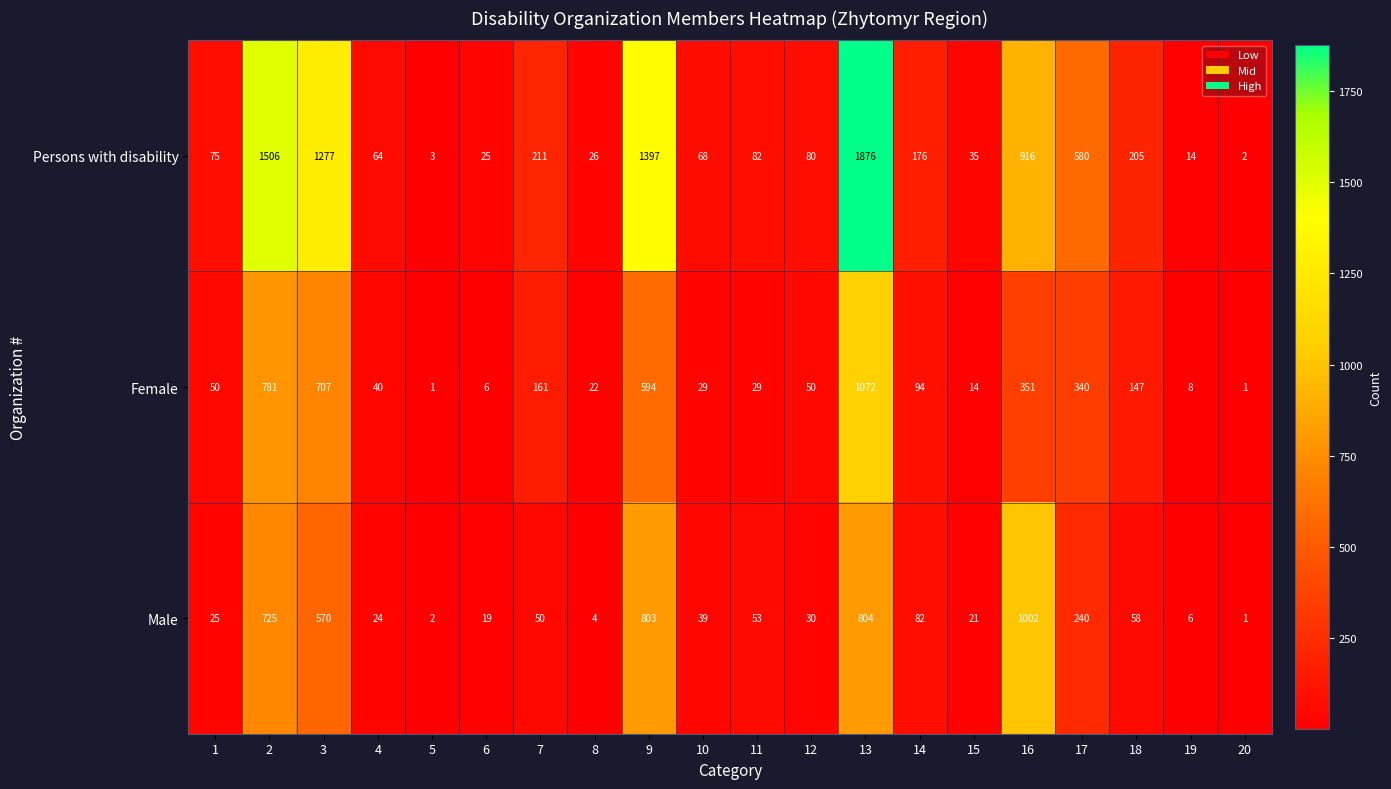

Between 7 and 12, which series saw the biggest shift?

Persons with disability